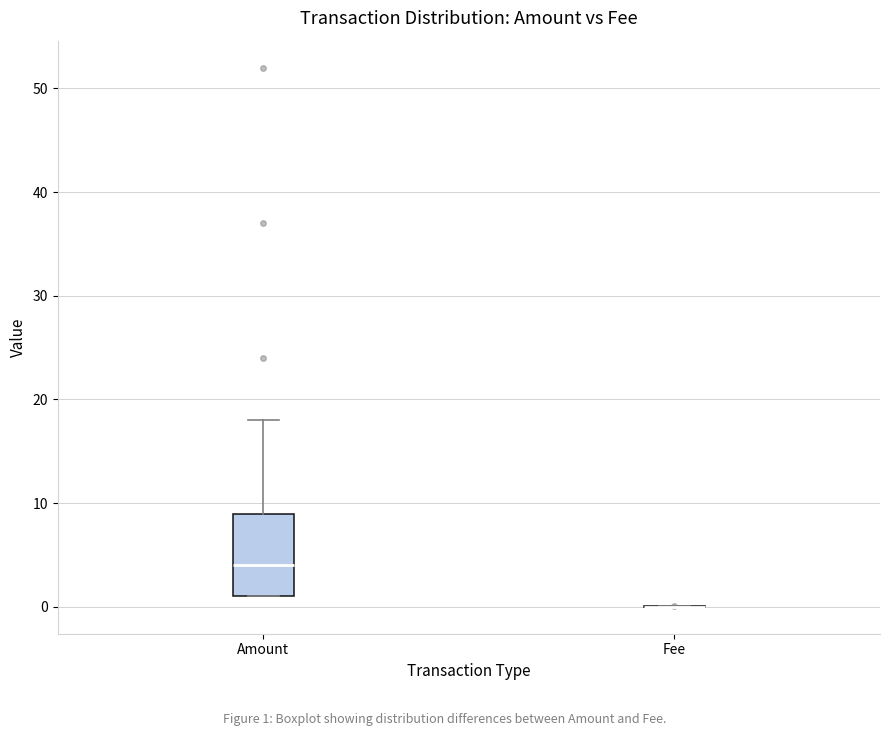

Reading left to right, read every box against the y-axis: the position of its median line, the range the box covers, and the ends of its whiskers. The values are not printed on the chart, so give them approximately, as read against the axis.

Amount: median 4, box 1 to 9, whiskers 1 to 18
Fee: box collapsed to a line at 0, whiskers 0 to 0